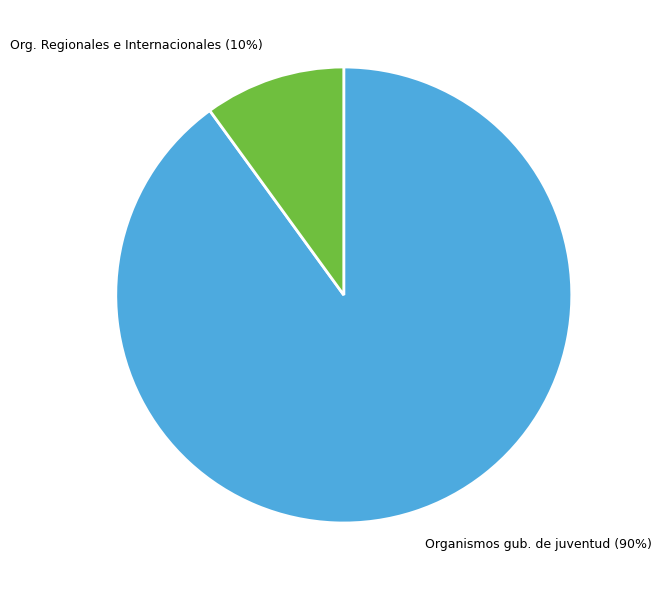

Which has a higher value, Org. Regionales e Internacionales or Organismos gub. de juventud?

Organismos gub. de juventud